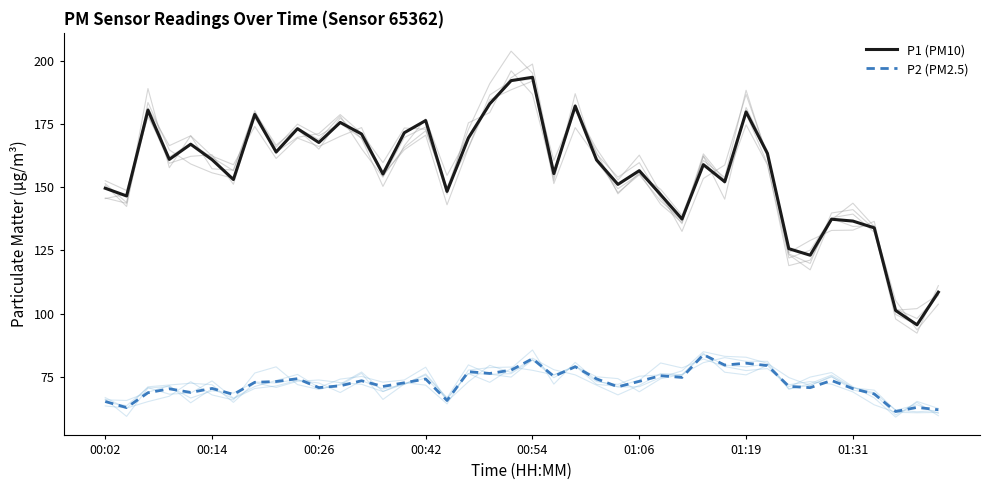

True or false: P2 (PM2.5) and P1 (PM10) intersect in this chart.

False